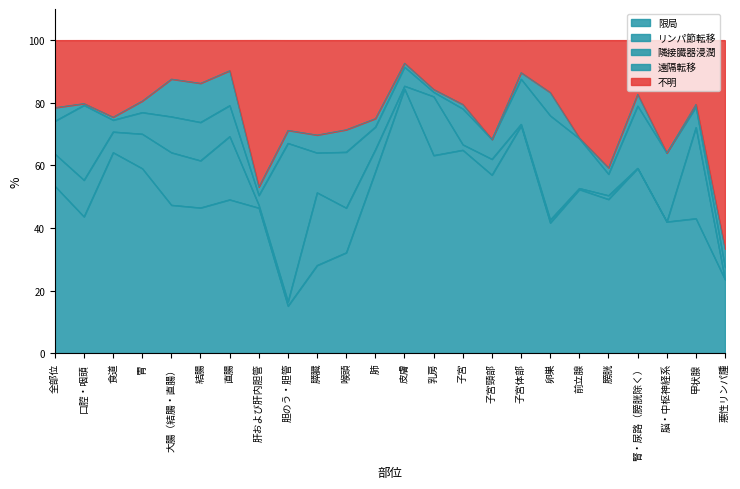

What is the greatest value displayed?

84.5